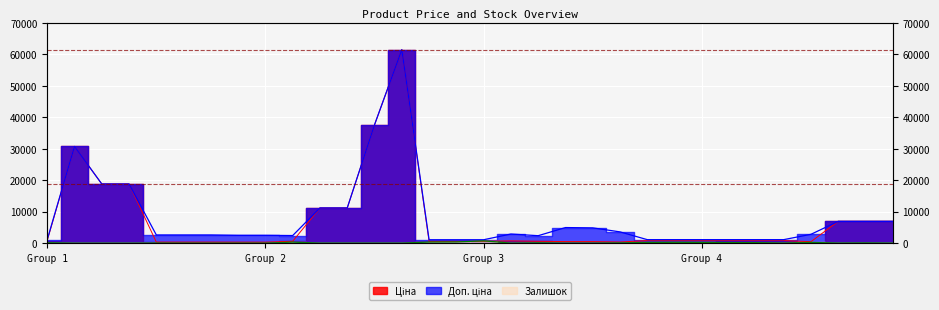

What are all the series names shown in the legend?

Ціна, Доп. ціна, Залишок